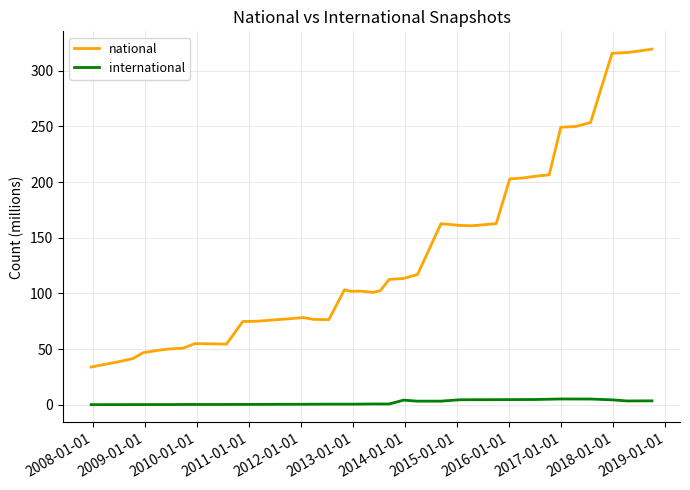

List the series in order of their peak value, highest first.

national, international